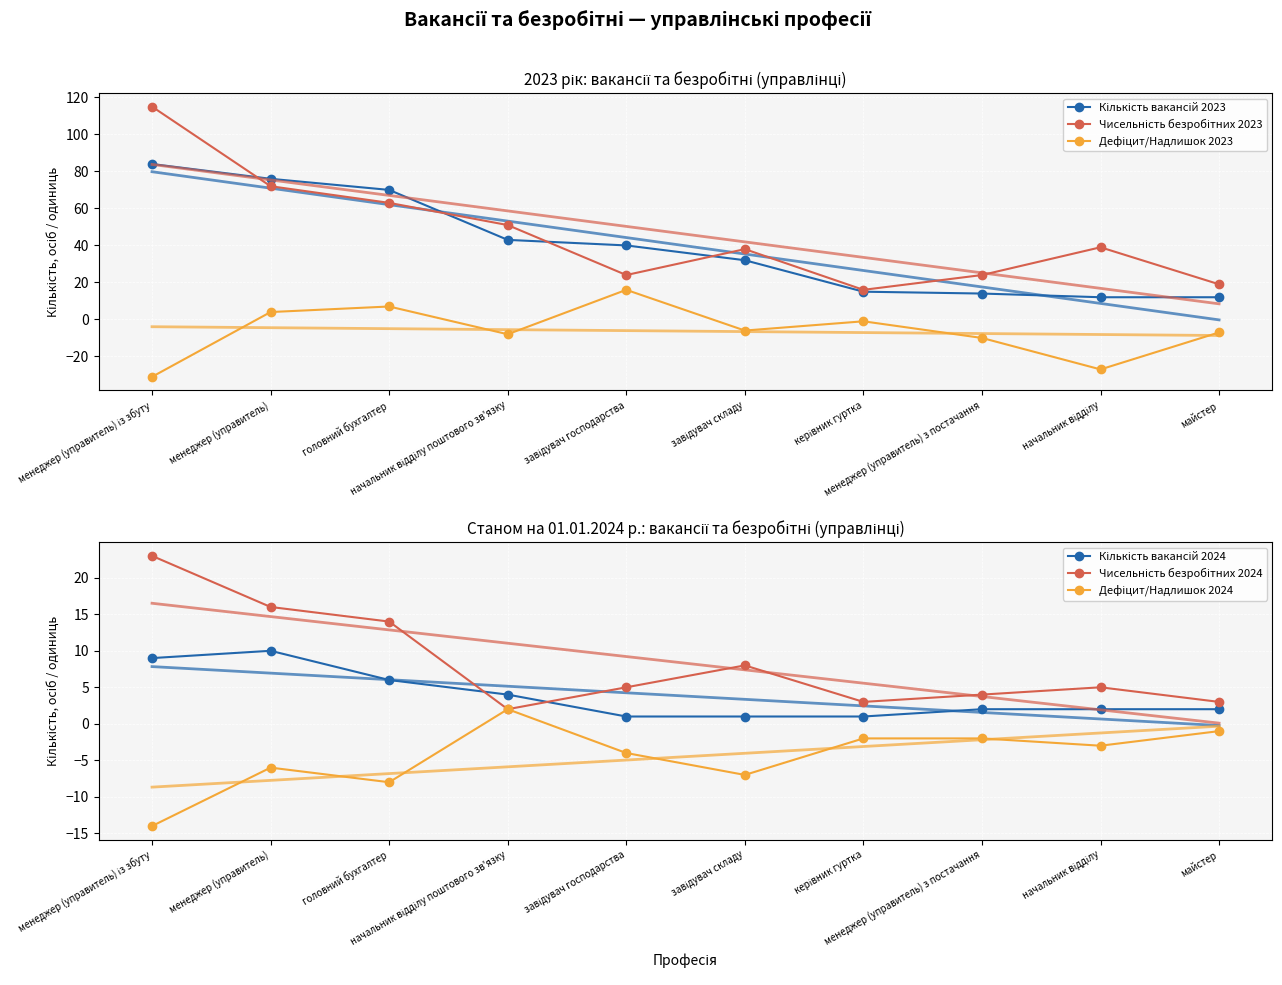

At which category does the chart reach its peak across all series?

менеджер (управитель) із збуту